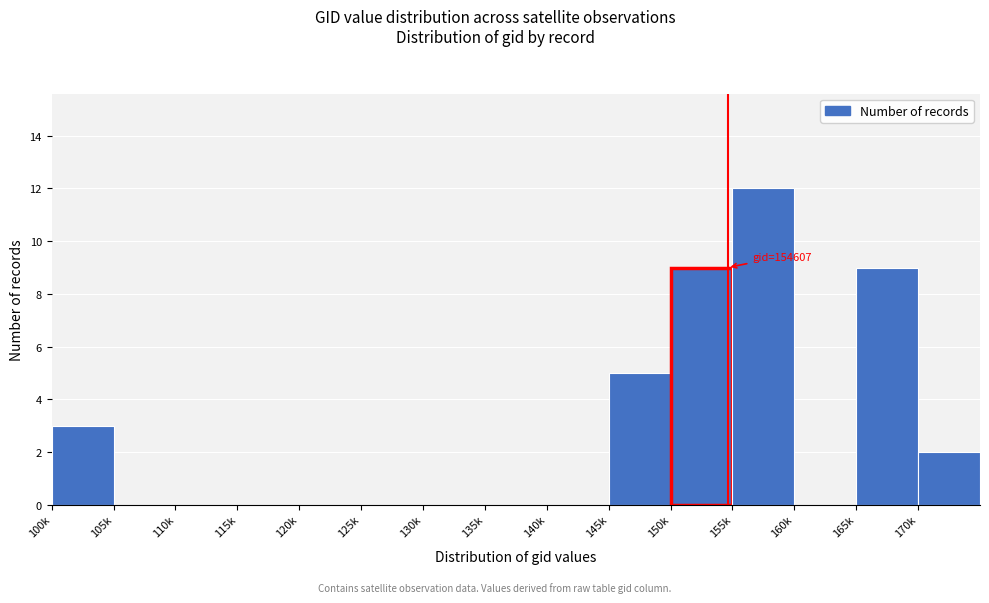

Reading left to right, what are all the values shown in this chart?

100k=3	105k=0	110k=0	115k=0	120k=0	125k=0	130k=0	135k=0	140k=0	145k=5	150k=9	155k=12	160k=0	165k=9	170k=2